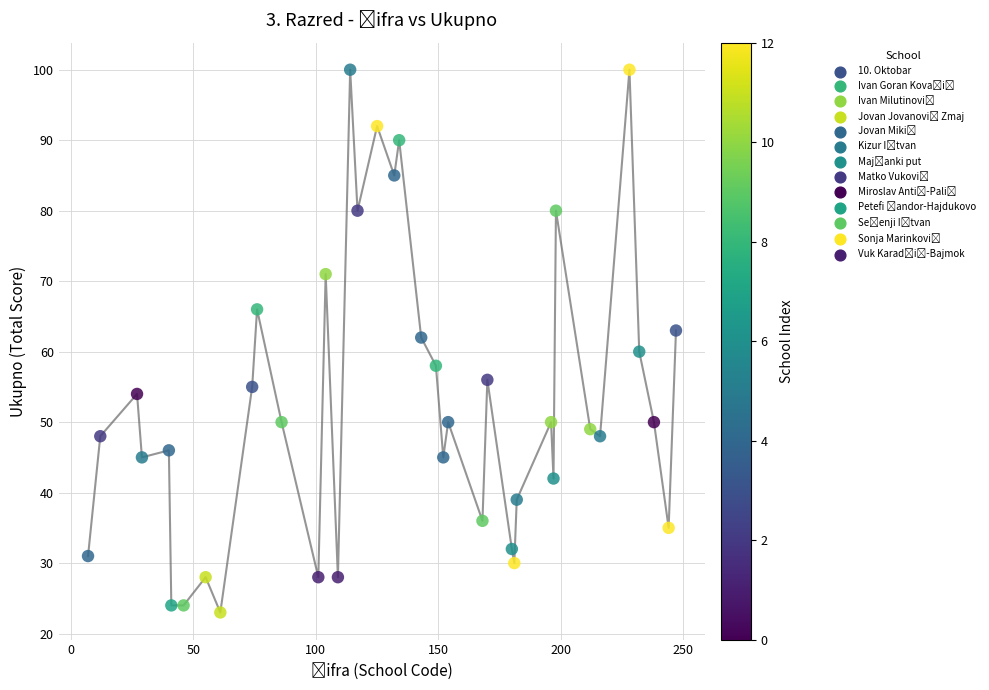

What is the range of X values (max minus min)?

240